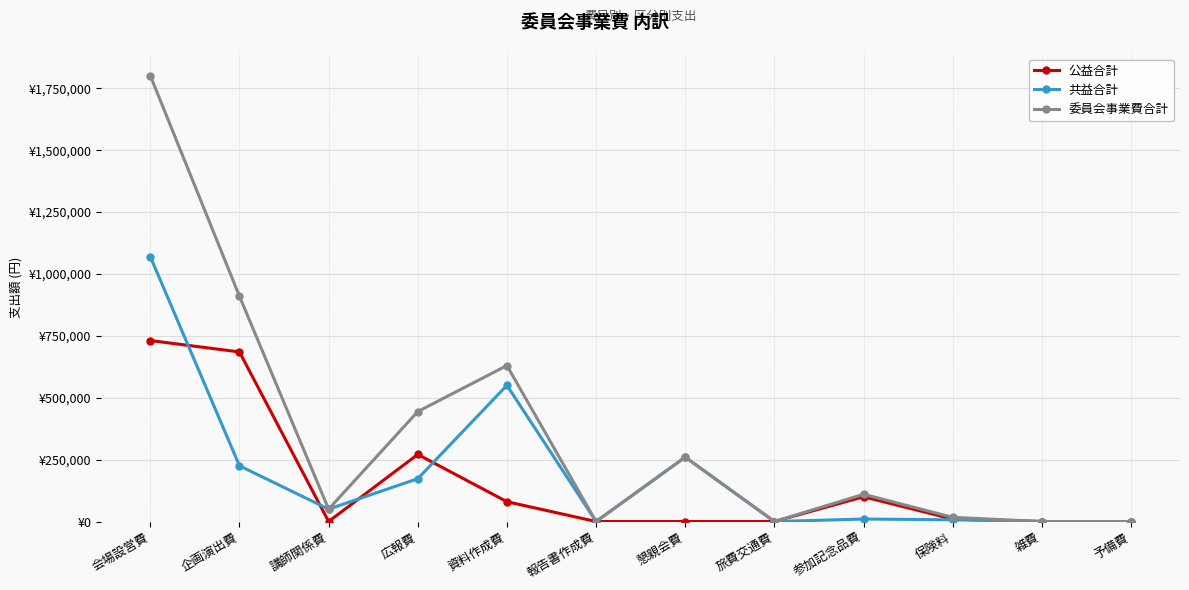

What is the label of the 11th point from the right?

企画演出費